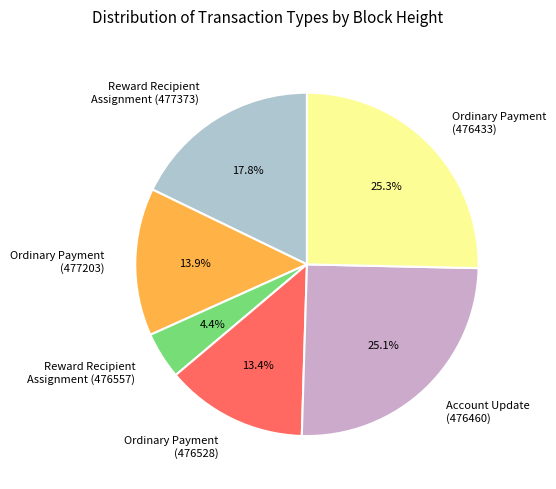

How many slices are in this pie chart?

6